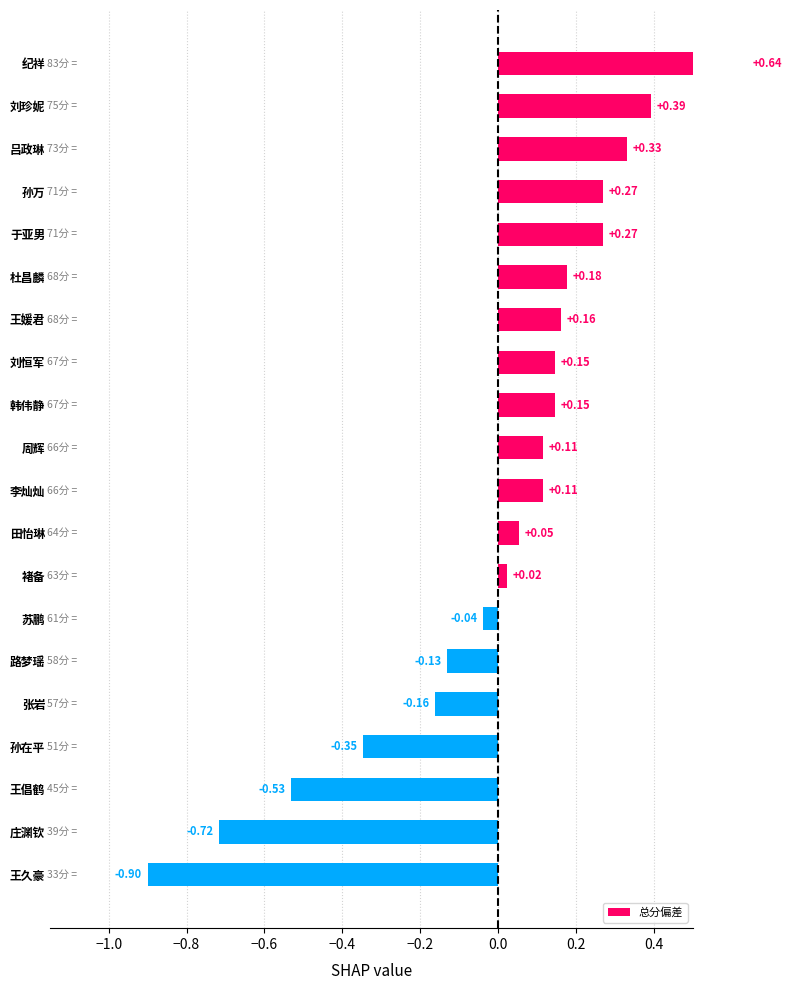

Is it true that the value at 李灿灿 is 0.2?

False